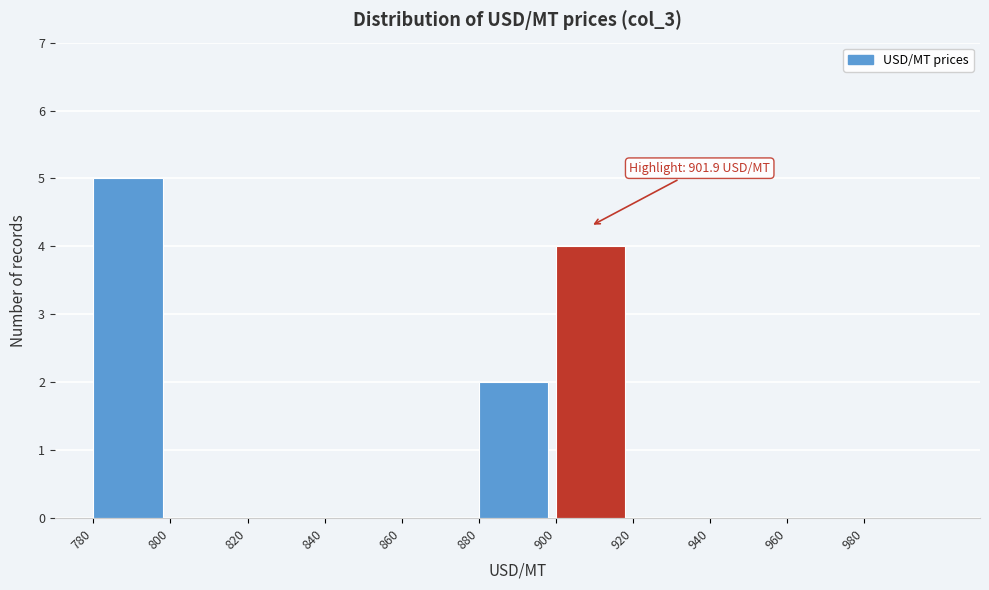

Which range on the x-axis has the tallest bar?

780 to 800